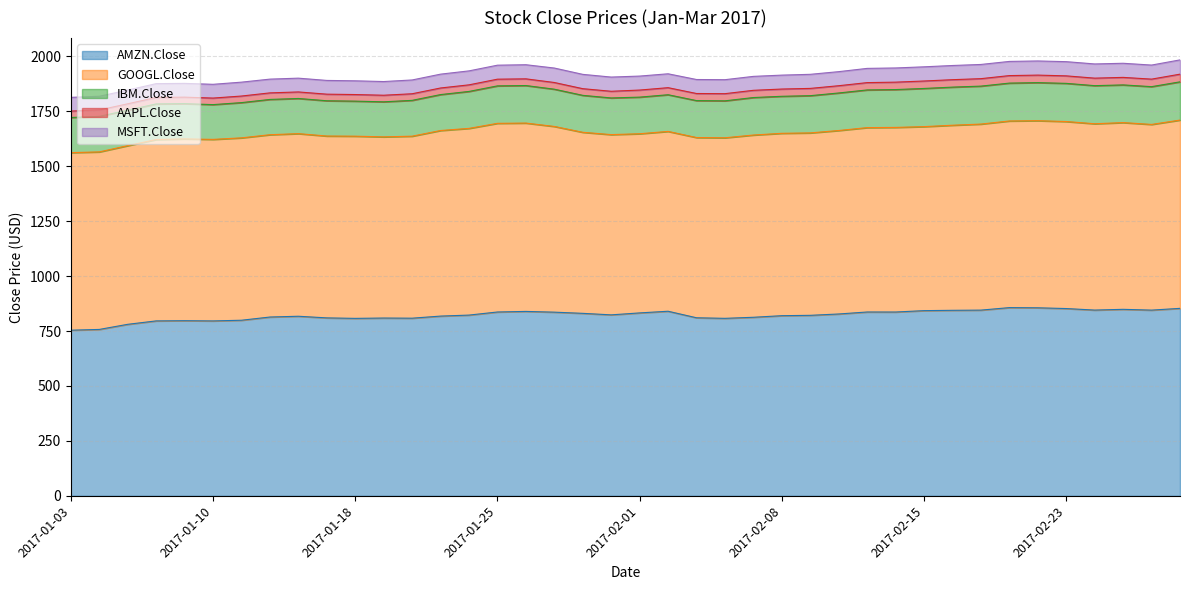

What is the difference between the second highest and minimum values in the AAPL.Close series?

5.3